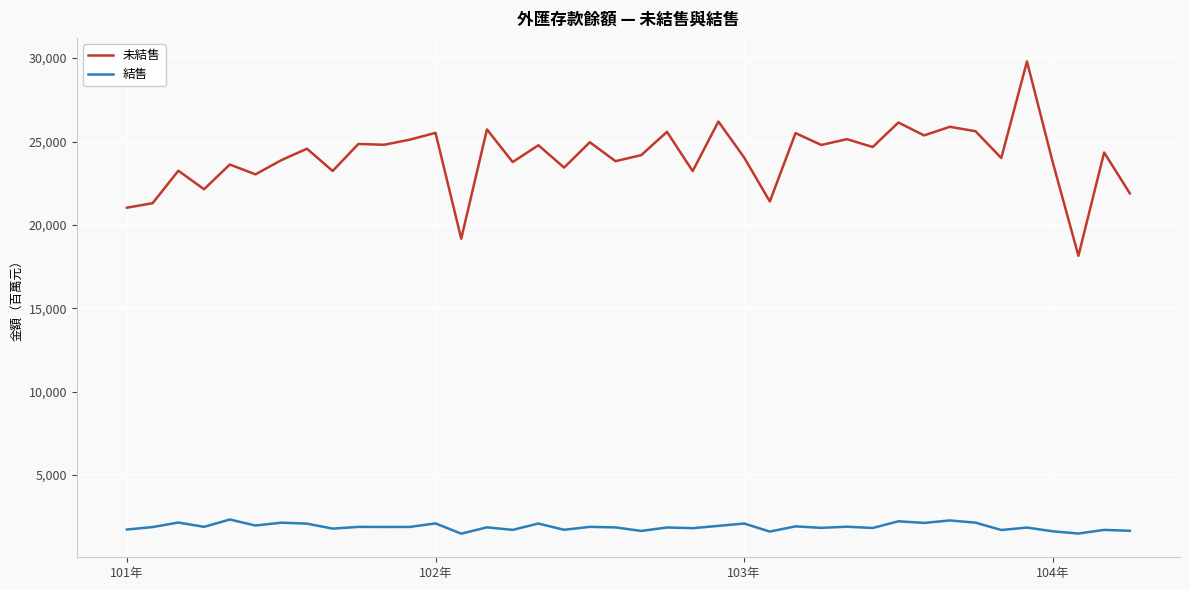

Which series has the largest range (max minus min)?

未結售